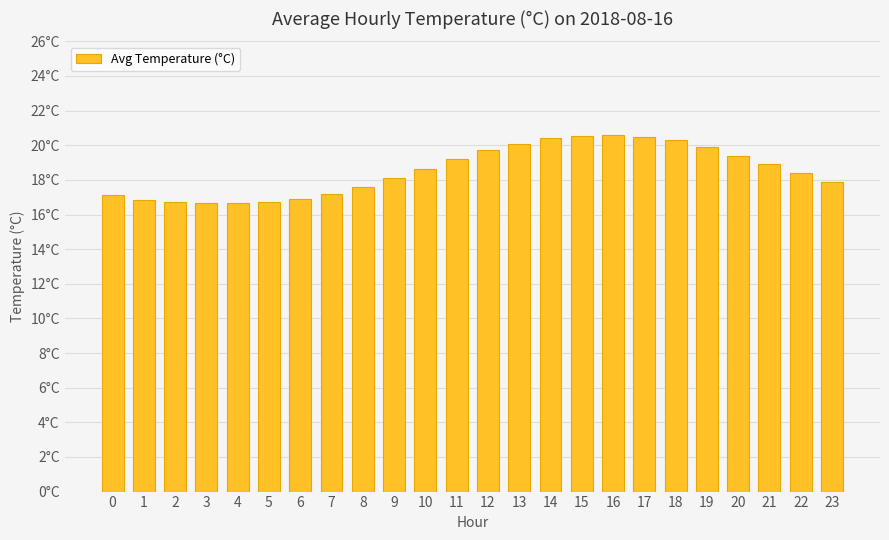

The chart shows a value of 18.4 at 22. True or false?

True